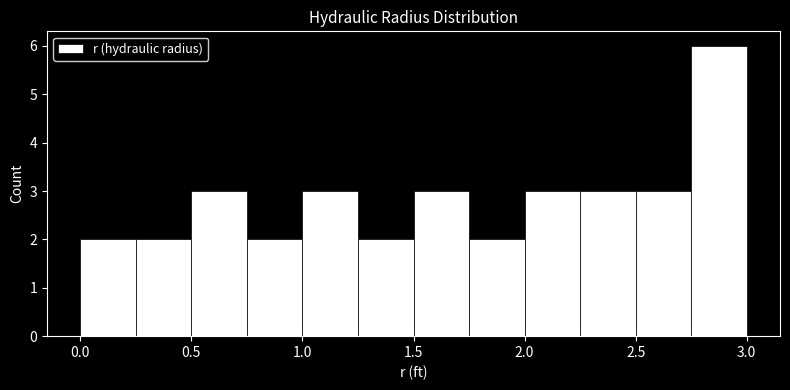

Reading left to right, transcribe this chart: for each bar, give the range it covers on the x-axis and its height. The values are not printed on the chart, so give them approximately, as read against the axis.

0.00 to 0.25: 2
0.25 to 0.50: 2
0.50 to 0.75: 3
0.75 to 1.00: 2
1.00 to 1.25: 3
1.25 to 1.50: 2
1.50 to 1.75: 3
1.75 to 2.00: 2
2.00 to 2.25: 3
2.25 to 2.50: 3
2.50 to 2.75: 3
2.75 to 3.00: 6